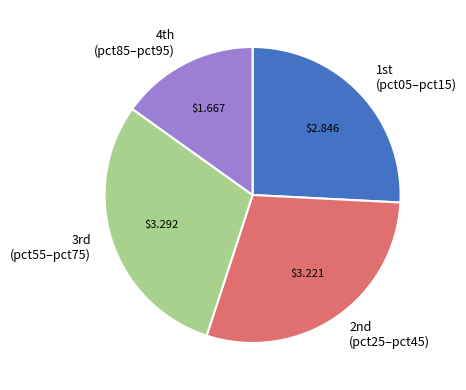

Which slice is the smallest?

4th (pct85–pct95)